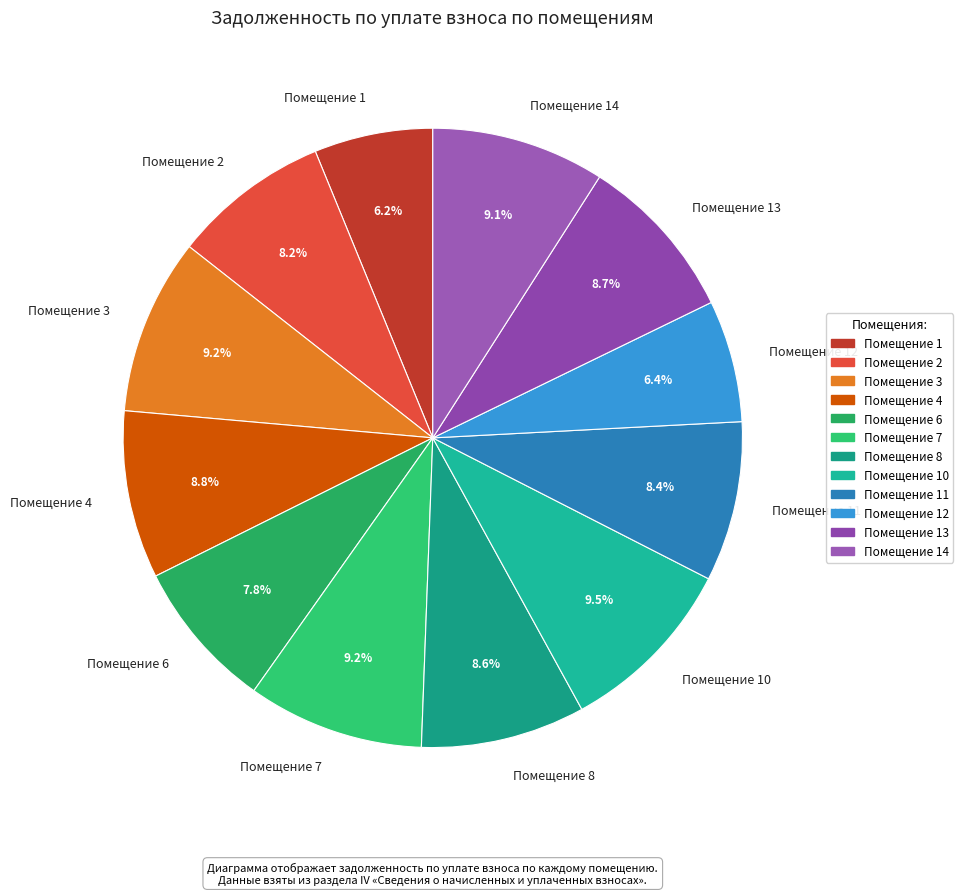

Combined, do Помещение 3 and Помещение 1 account for over 50%?

No